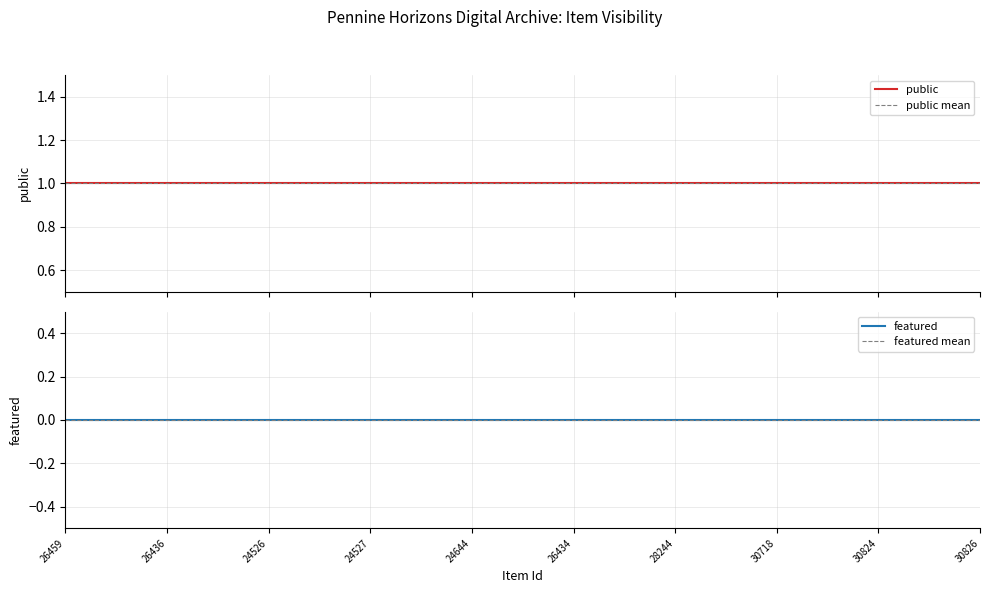

Rank the series at 30718 from lowest to highest value.

featured, public